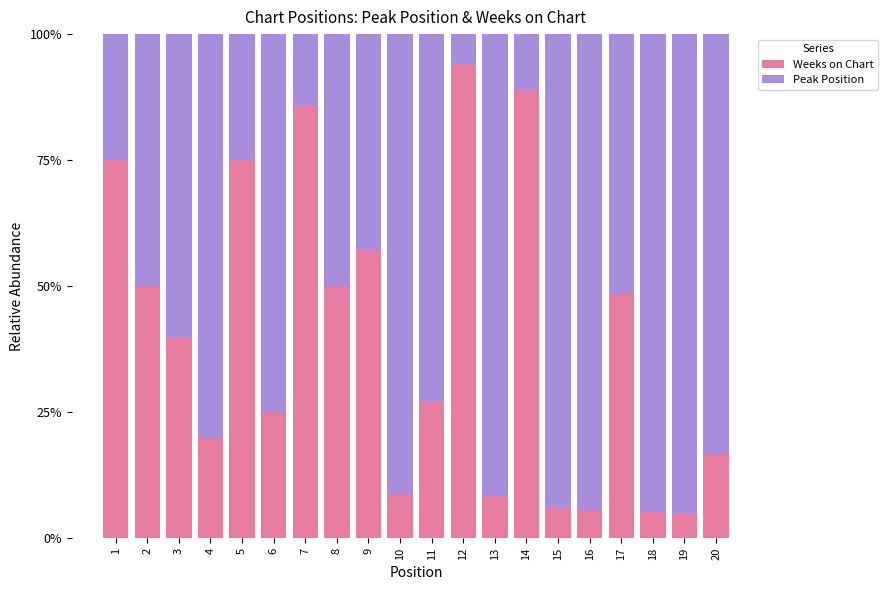

What is the lowest value of the Weeks on Chart series?

5.0